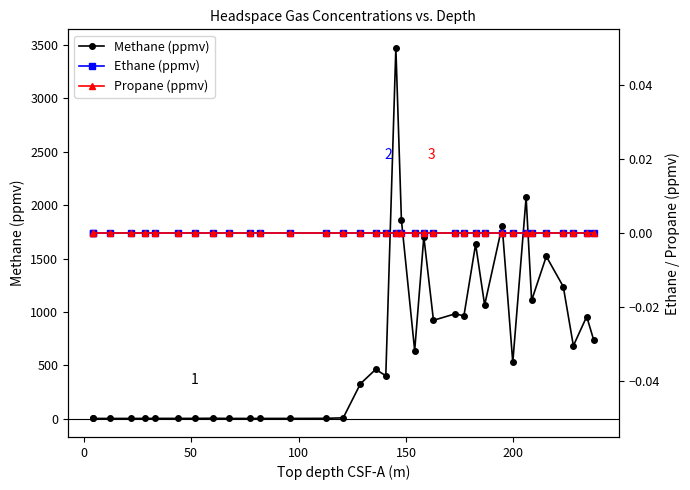

How many series are shown in this chart?

3